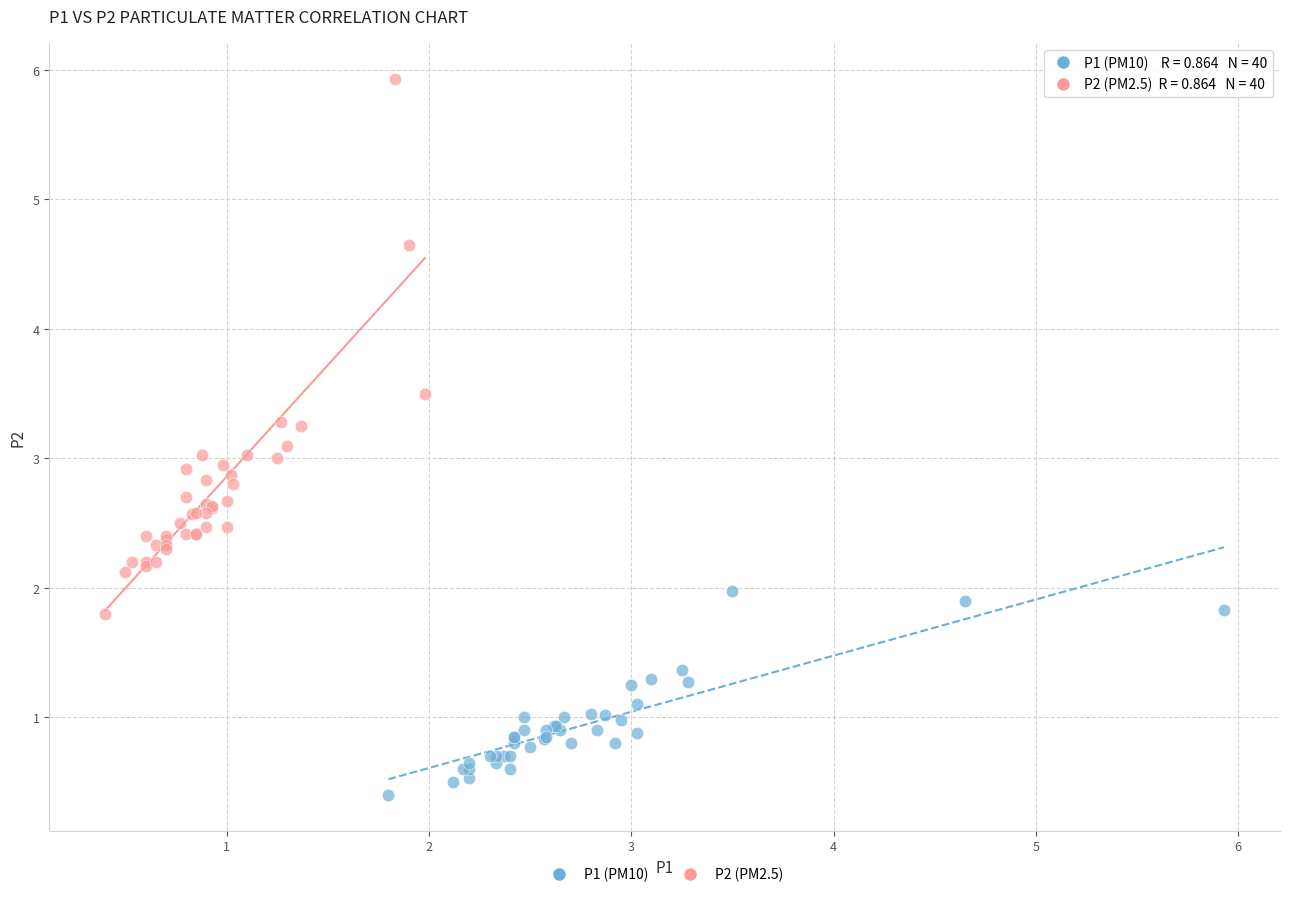

Which series contains the highest Y value?

P2 (PM2.5)